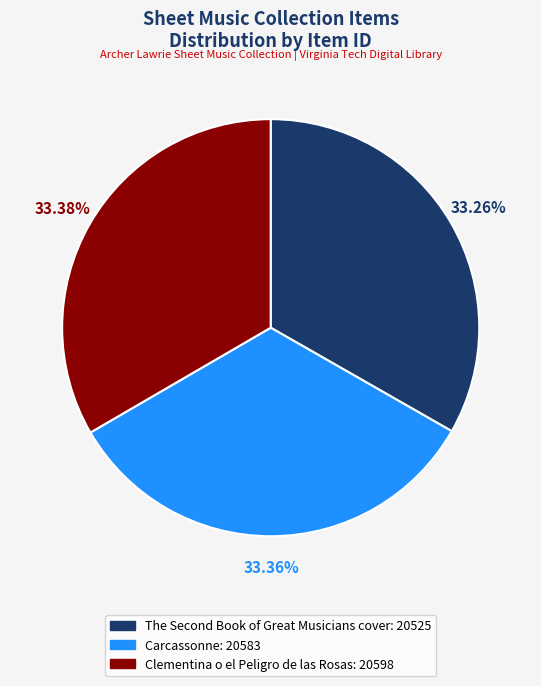

How many segments does this pie chart have?

3